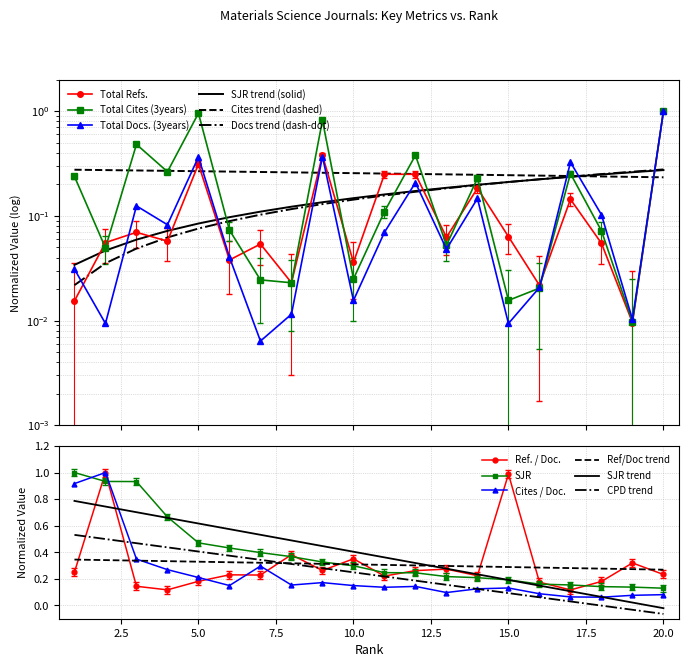

Rank the series at 5 from lowest to highest value.

Ref. / Doc., Cites_per_Doc, Total Refs., Total Docs. (3years), SJR_raw, Total Cites (3years)